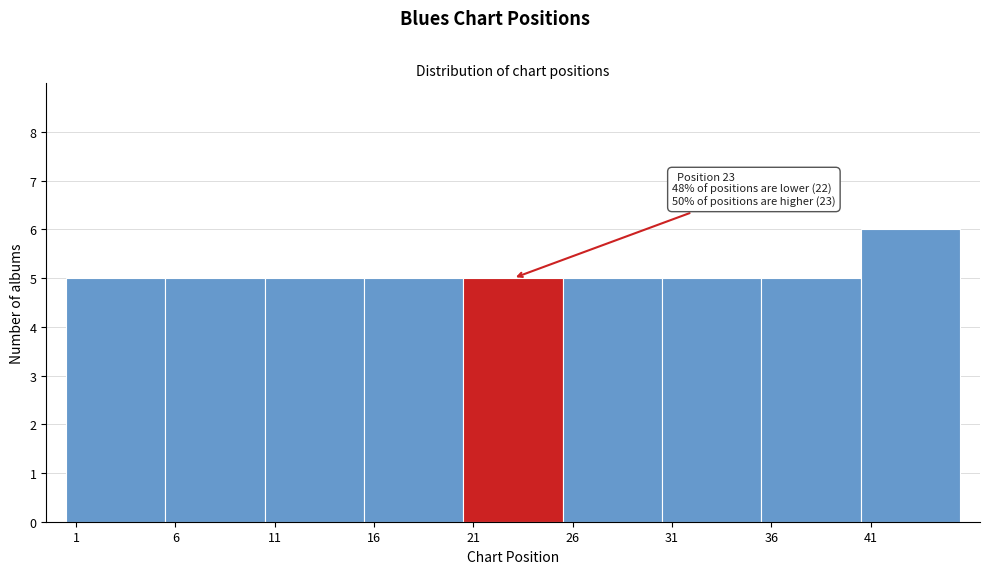

Reading left to right, transcribe all the data shown in this chart.

1=5	6=5	11=5	16=5	21=5	26=5	31=5	36=5	41=6